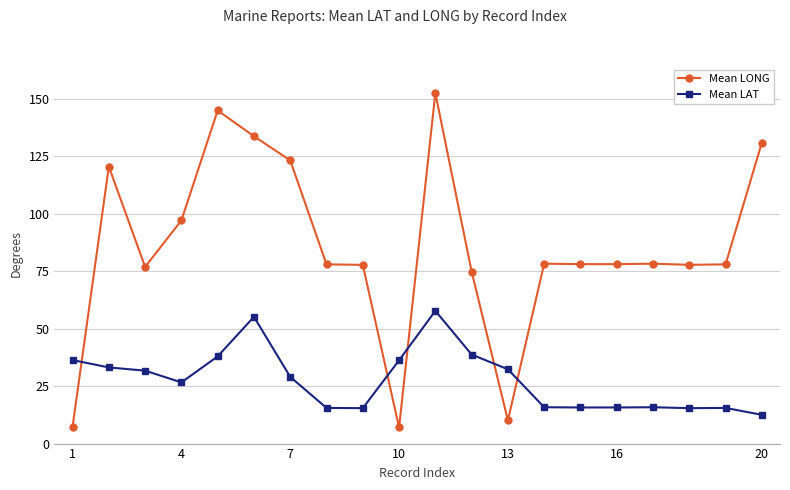

What is the value of the Mean LONG point at the 13th from the left?

10.1